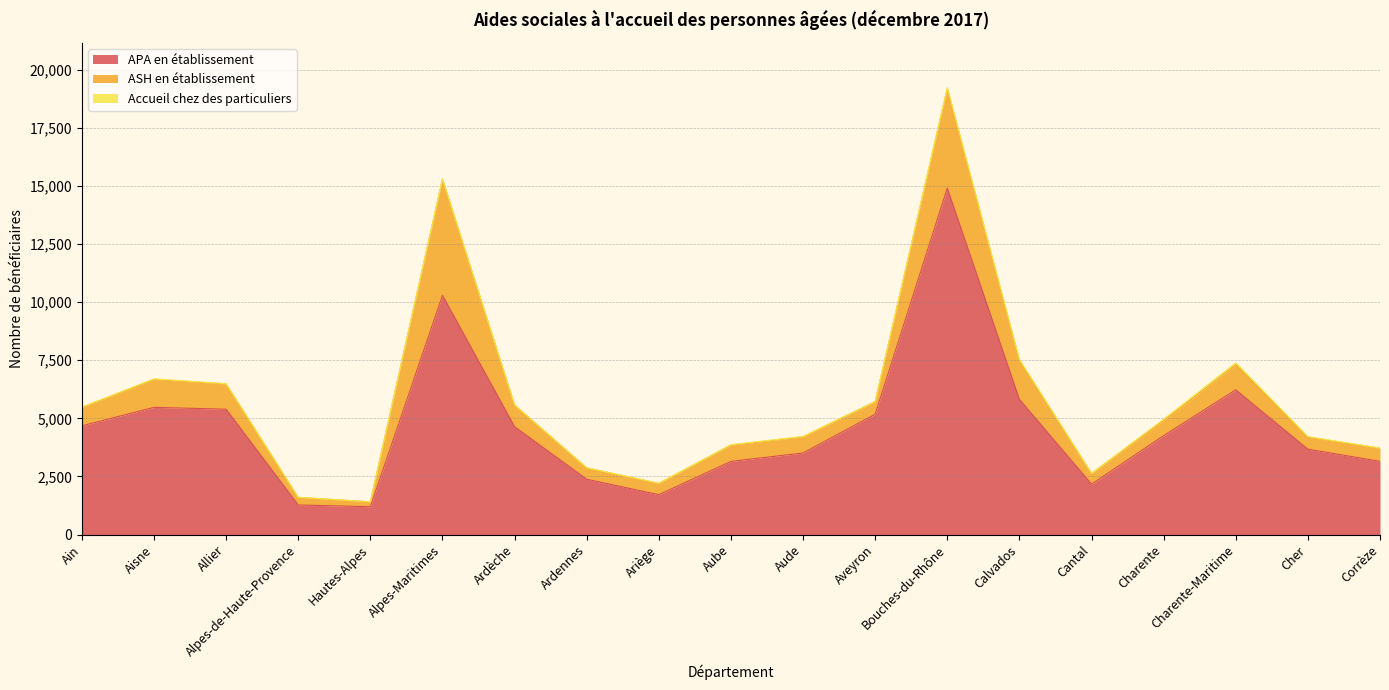

At which category does APA en établissement reach its first local valley?

Hautes-Alpes